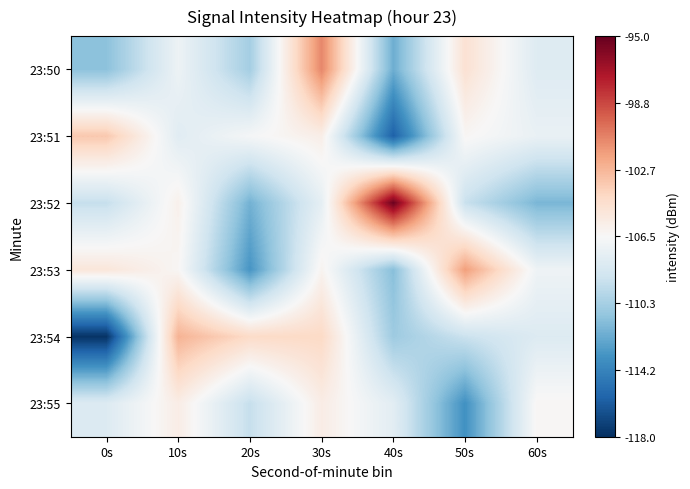

Reading right to left, transcribe all the data shown in this chart.

23:50: 60s=-107.9	50s=-104.8	40s=-112.1	30s=-100.9	20s=-110.4	10s=-107.1	0s=-111.2
23:51: 60s=-107.3	50s=-106.3	40s=-115.9	30s=-105.8	20s=-106.7	10s=-107.8	0s=-103.4
23:52: 60s=-111.7	50s=-109.1	40s=-95.2	30s=-107.5	20s=-112.0	10s=-105.9	0s=-109.2
23:53: 60s=-107.0	50s=-101.7	40s=-111.4	30s=-106.1	20s=-113.3	10s=-106.3	0s=-105.1
23:54: 60s=-108.0	50s=-109.0	40s=-110.6	30s=-104.2	20s=-104.3	10s=-102.5	0s=-117.8
23:55: 60s=-106.3	50s=-113.5	40s=-107.7	30s=-105.7	20s=-109.2	10s=-105.7	0s=-108.0